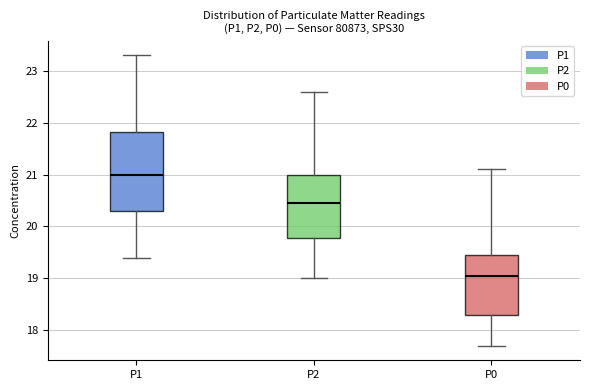

Where is the lower edge of the box for P0 on the y-axis? The values are not printed on the chart, so give them approximately, as read against the axis.

18.3